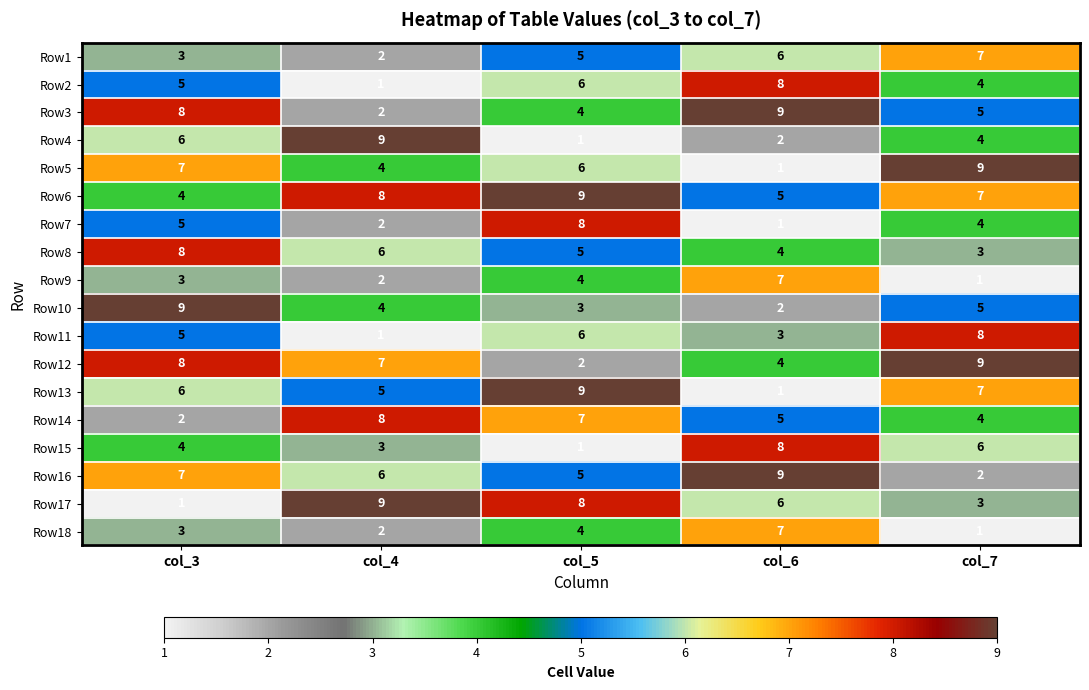

How many distinct data groups are displayed?

18